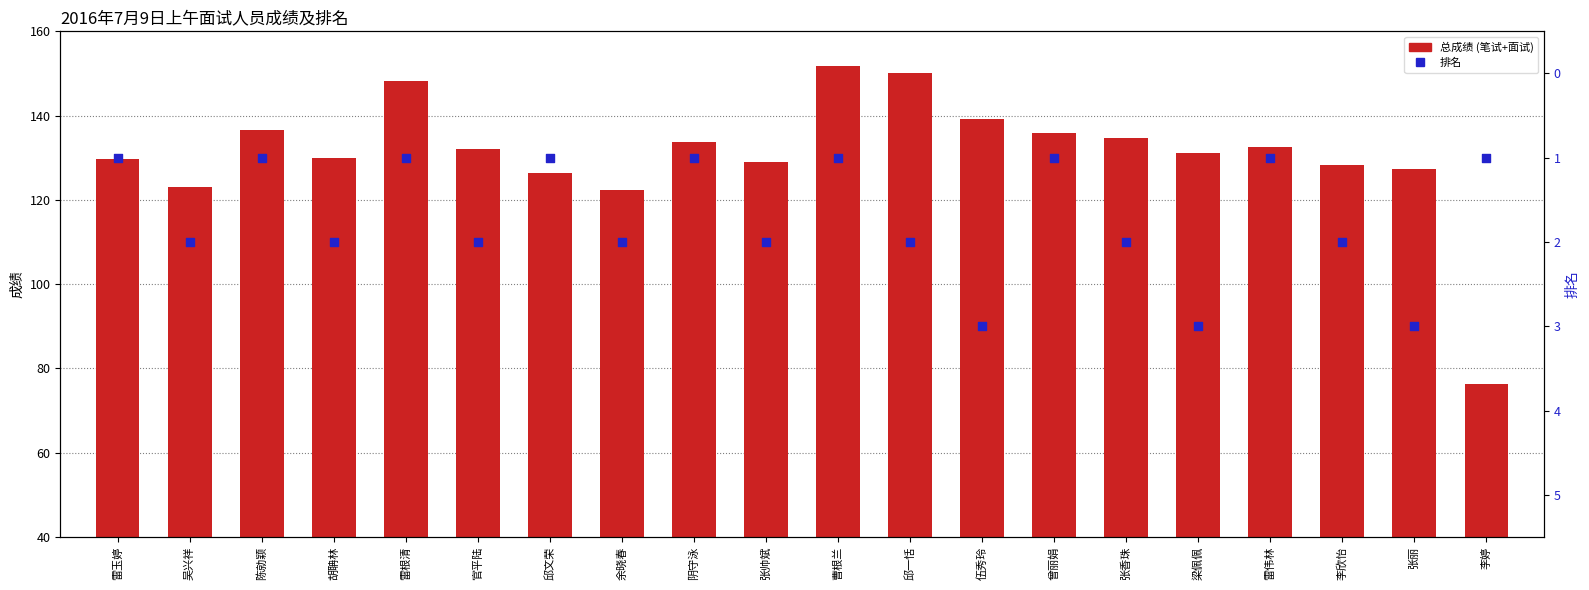

At which category is the sum across all series the highest?

曹根兰